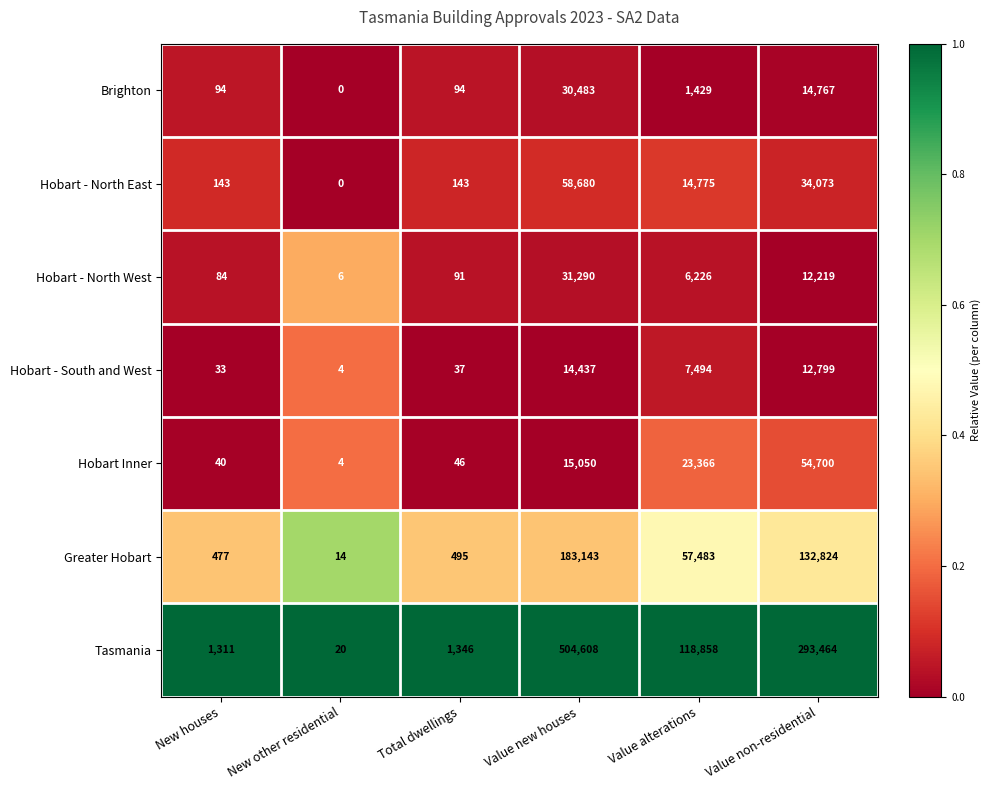

At which label does Hobart - South and West first exceed 7494?

Value new houses